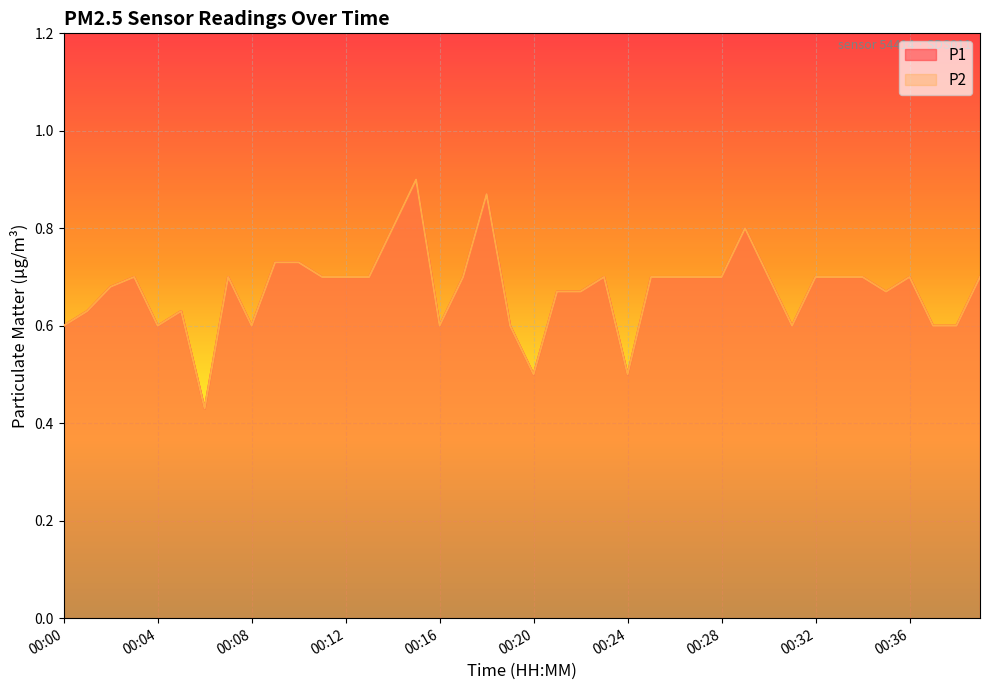

What is the difference between the maximum and minimum values in the P2 series?

0.5